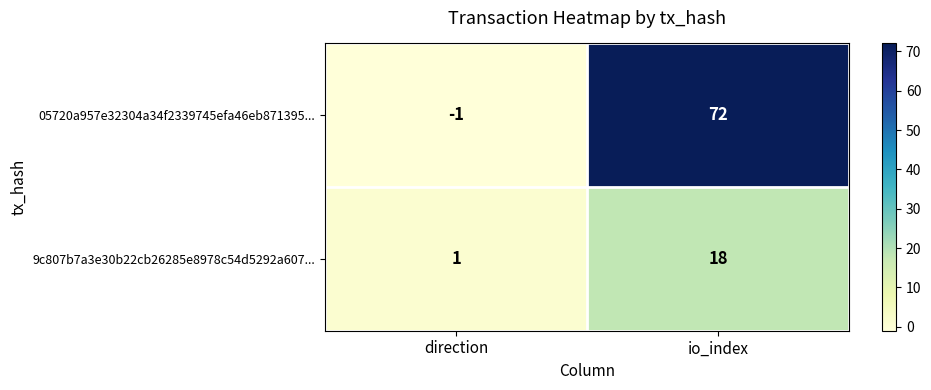

What is the difference between the highest and lowest values at io_index?

54